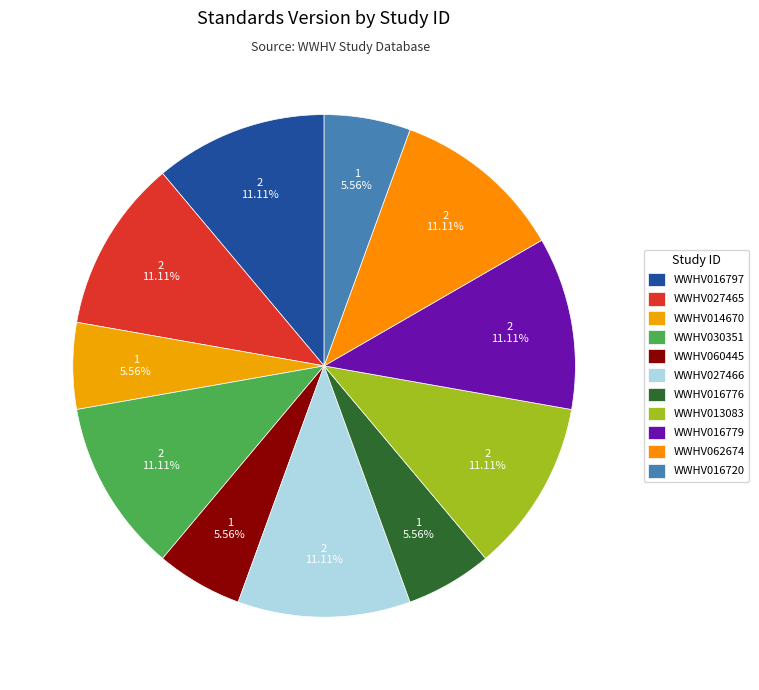

Between WWHV016776 and WWHV060445, which is larger?

WWHV016776